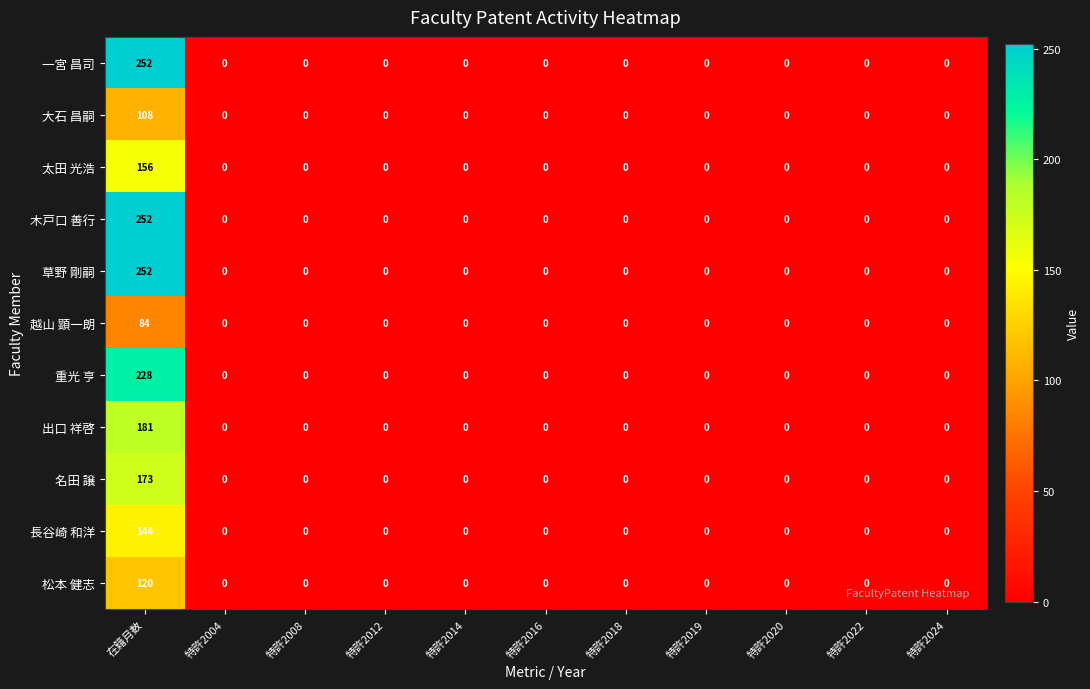

At how many categories does at least one series exceed 212?

1